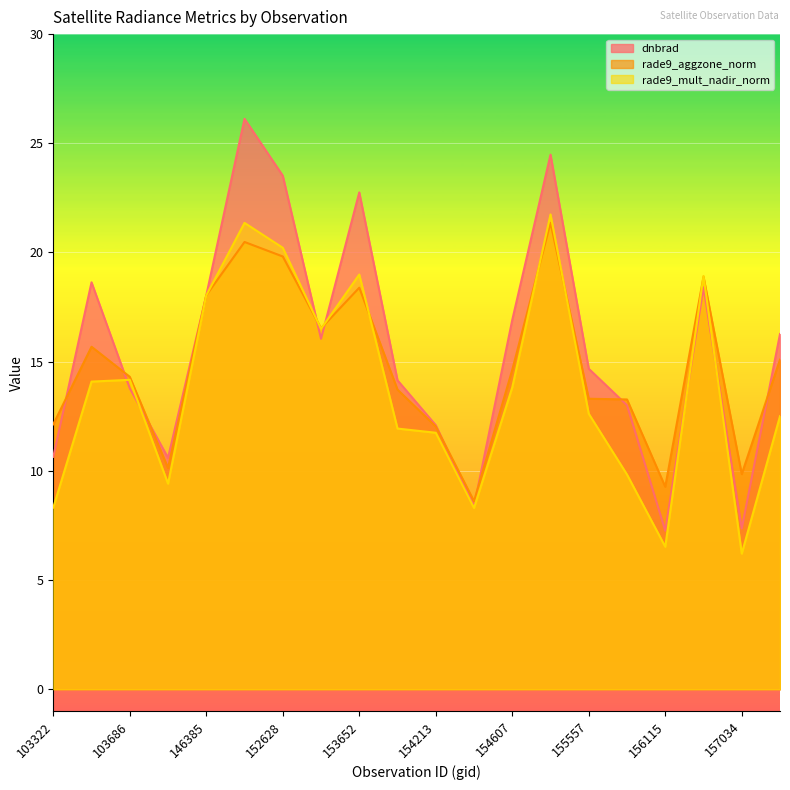

Count the number of categories in the chart.

20